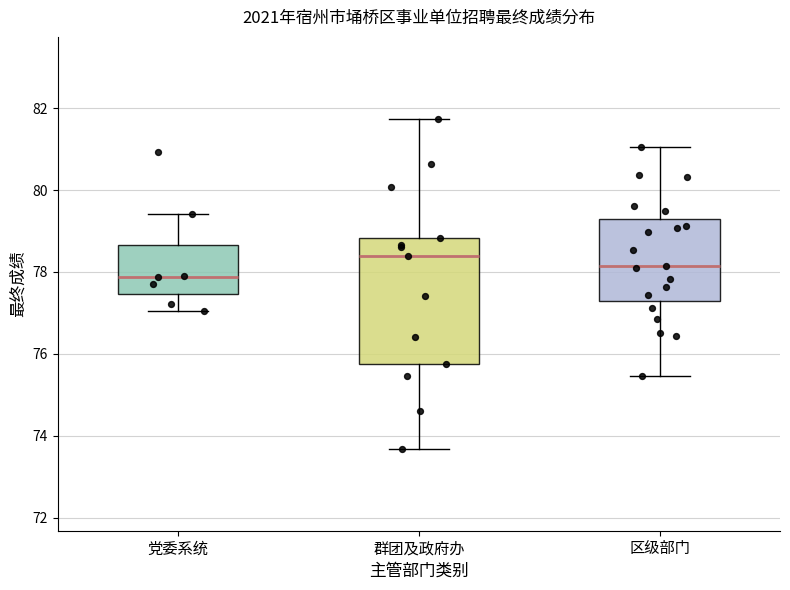

Which box has the lowest median line?

党委系统